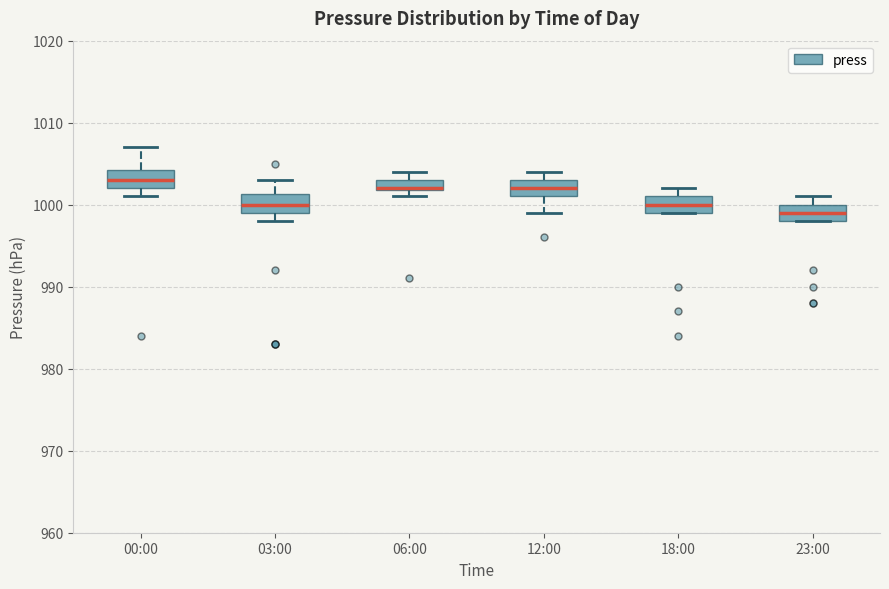

Where is the upper edge of the box for 06:00 on the y-axis? The values are not printed on the chart, so give them approximately, as read against the axis.

1003